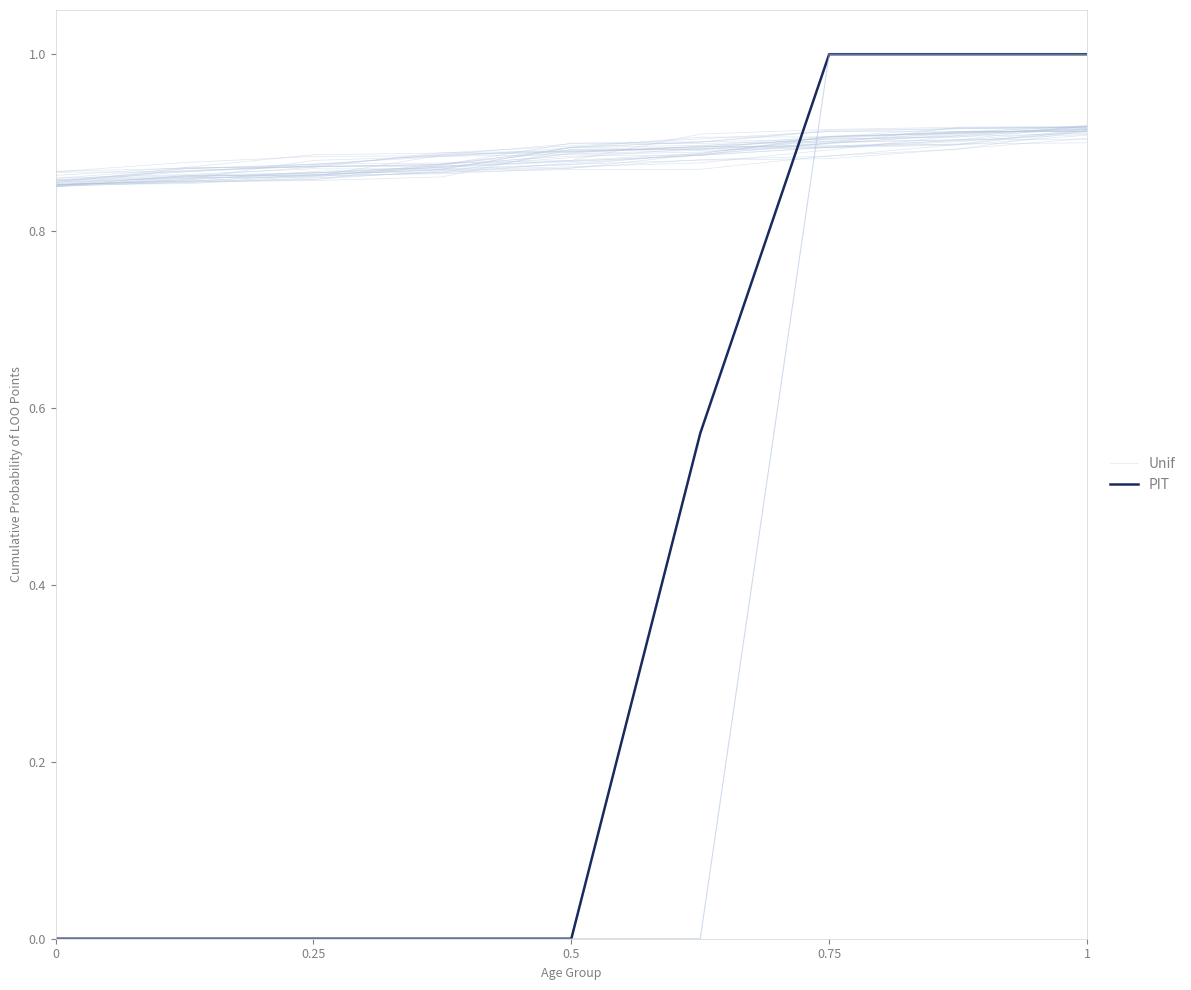

What is the difference between the highest and lowest values at 0?

0.9